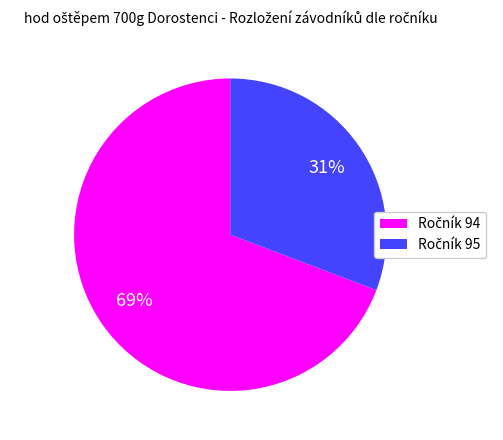

Is there any slice that represents more than half of the pie?

Yes